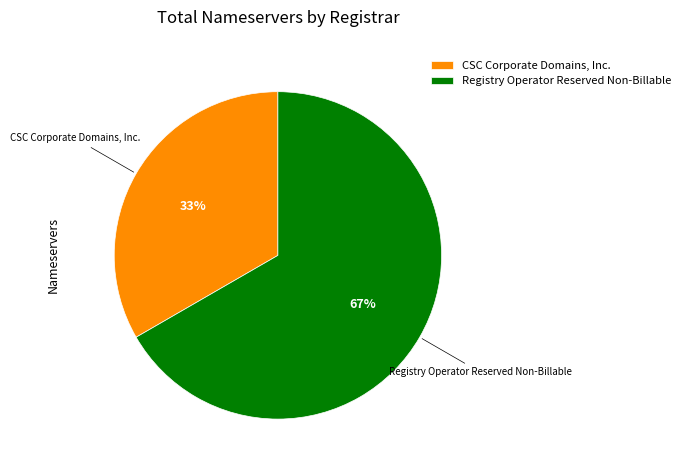

Do Registry Operator Reserved Non-Billable and CSC Corporate Domains, Inc. together represent more than half of the pie?

Yes